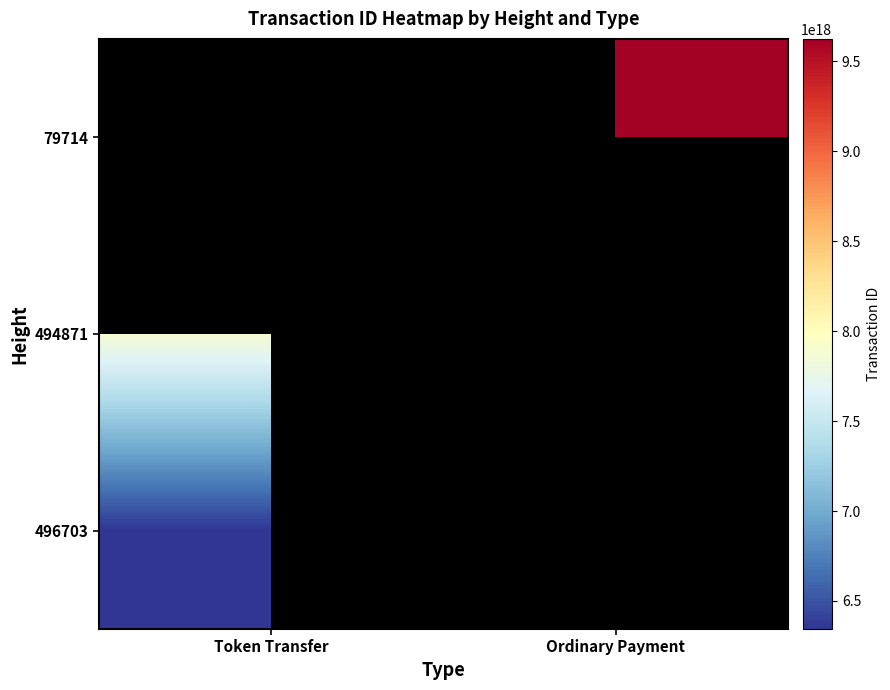

Is the value of 496703 at Token Transfer greater than the value of 79714 at Token Transfer?

No